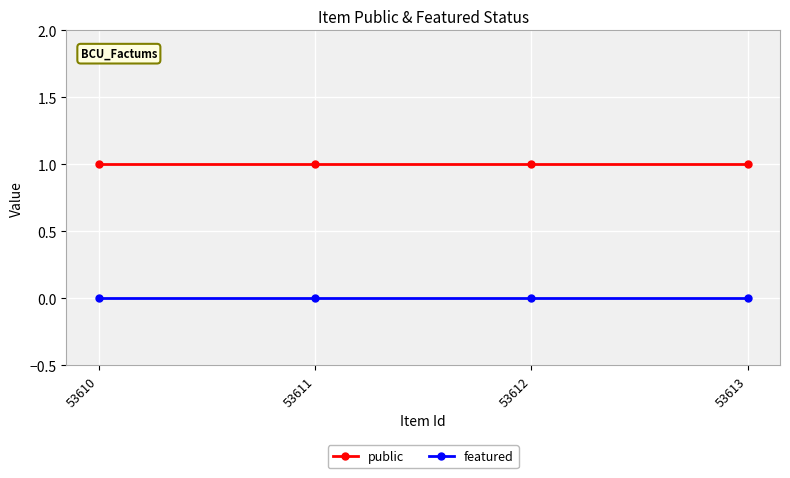

Is the value of featured at 53612 greater than the value of public at 53613?

No